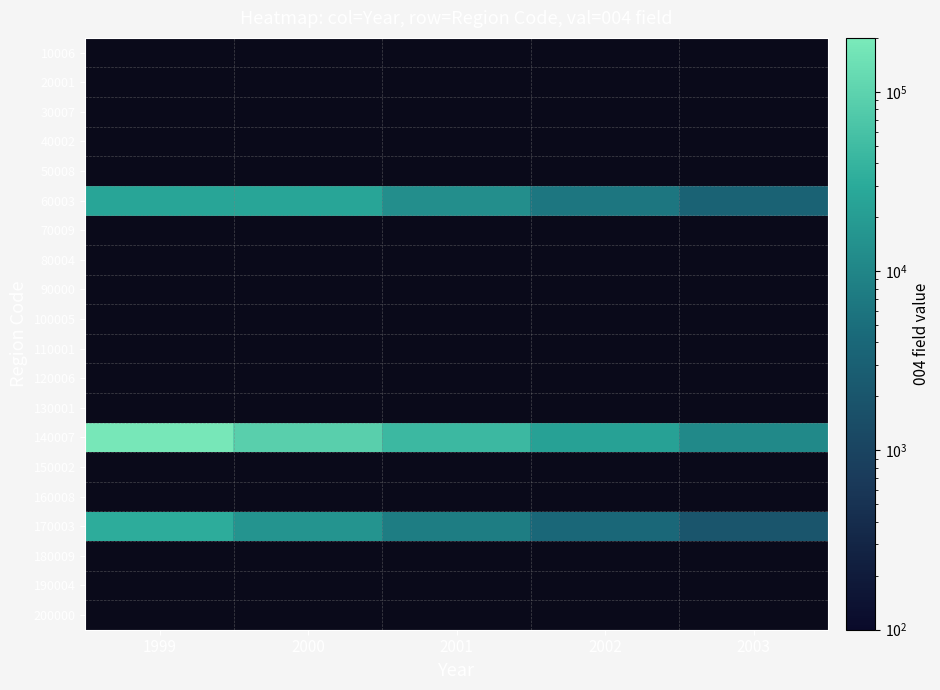

Which series changed the most between 2000 and 2003?

140007